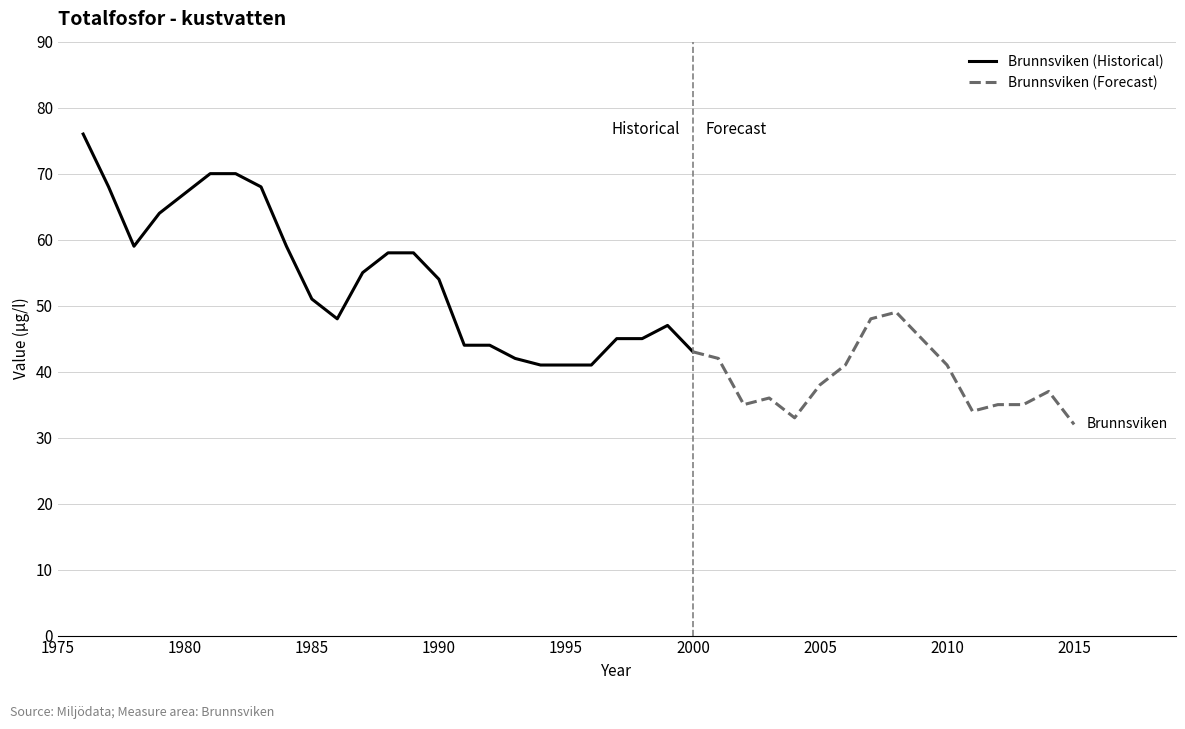

Is this an area chart (filled region under the line)?

No